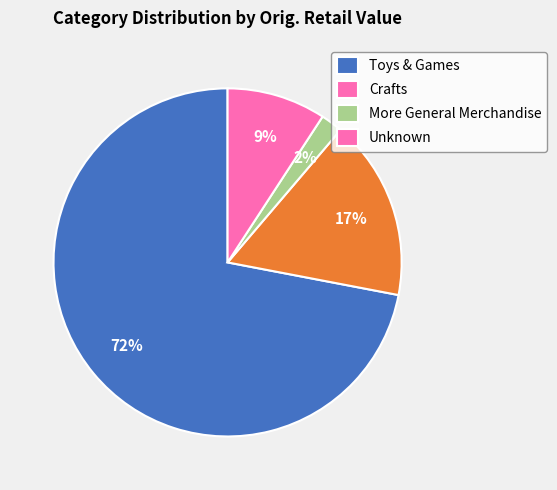

Between Unknown and Crafts, which is larger?

Crafts